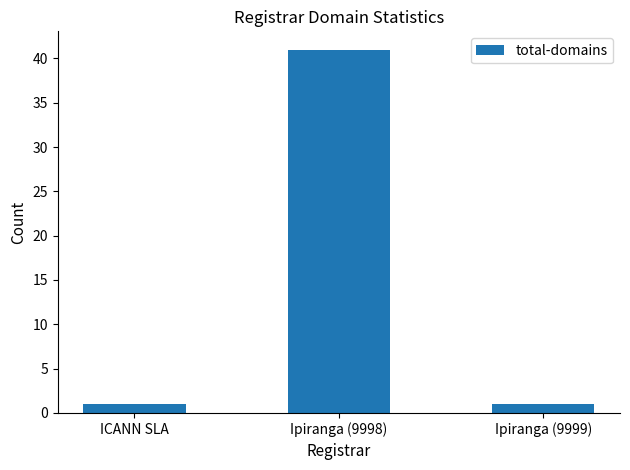

Are the bars horizontal?

No